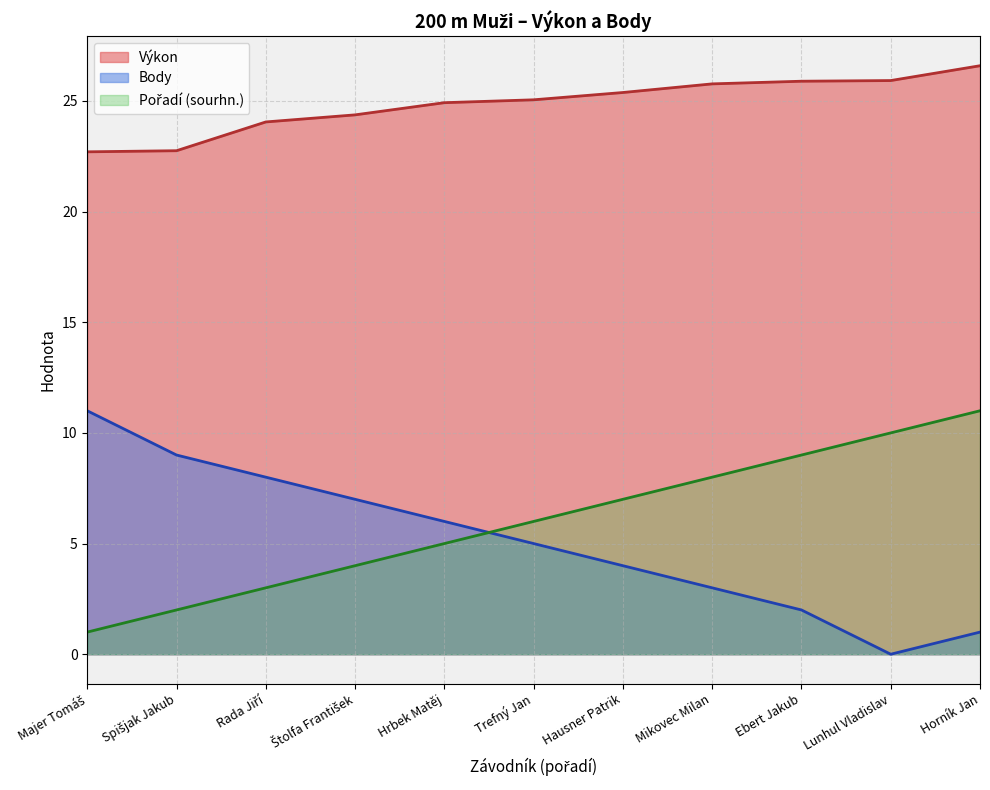

The Výkon series shows 25.8 at Mikovec Milan. True or false?

True